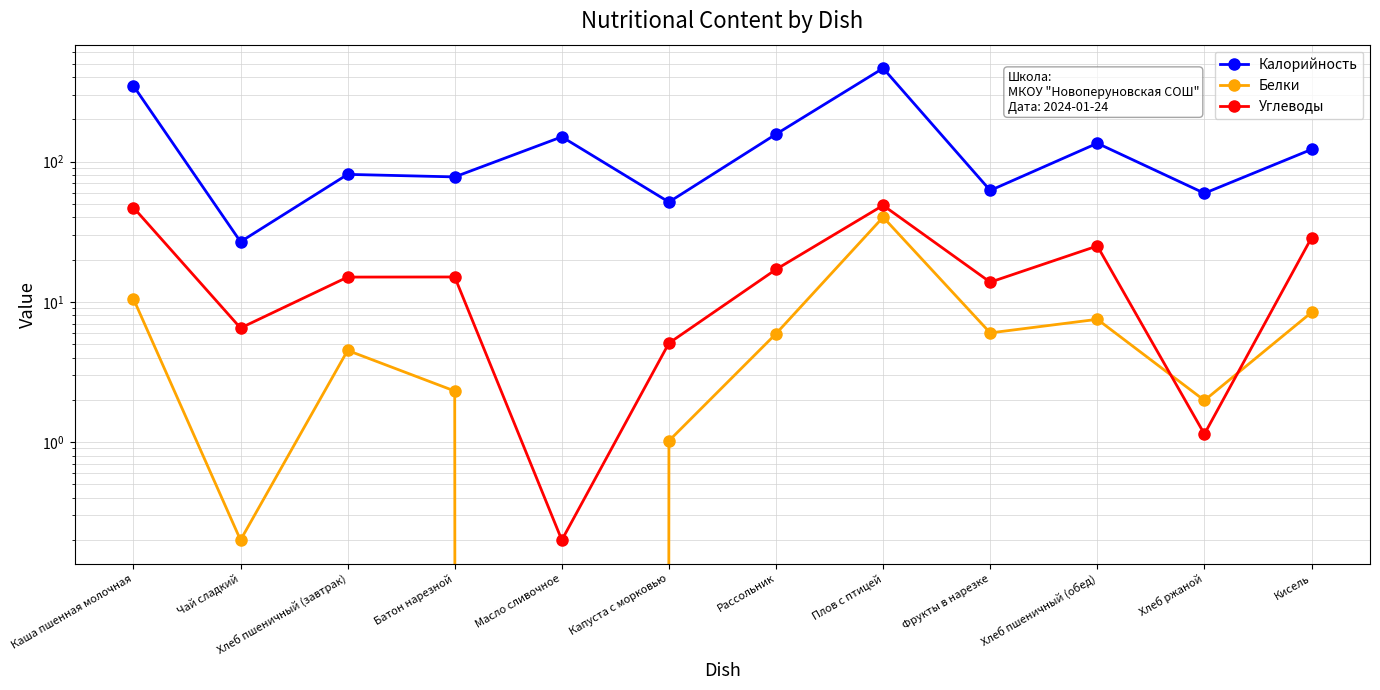

Which category has the lowest value in the Белки series?

Масло сливочное